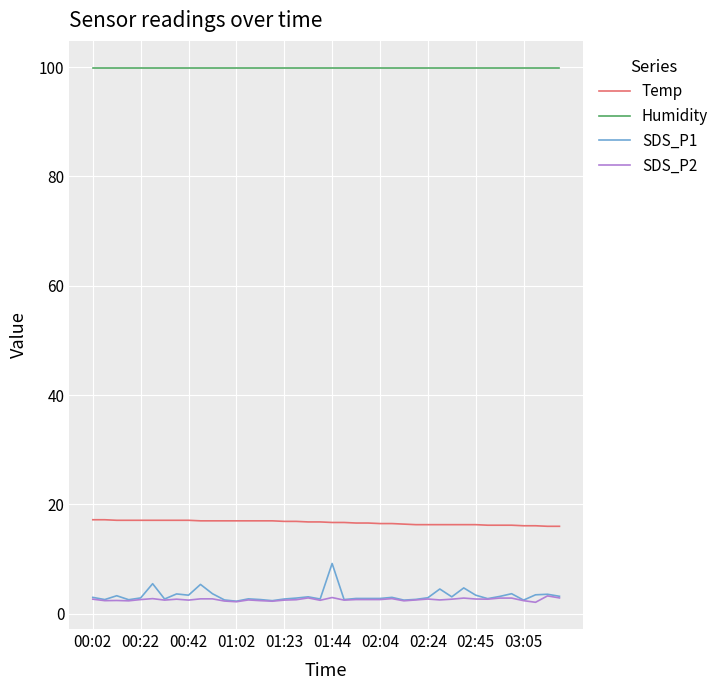

How many lines are shown in the chart?

4